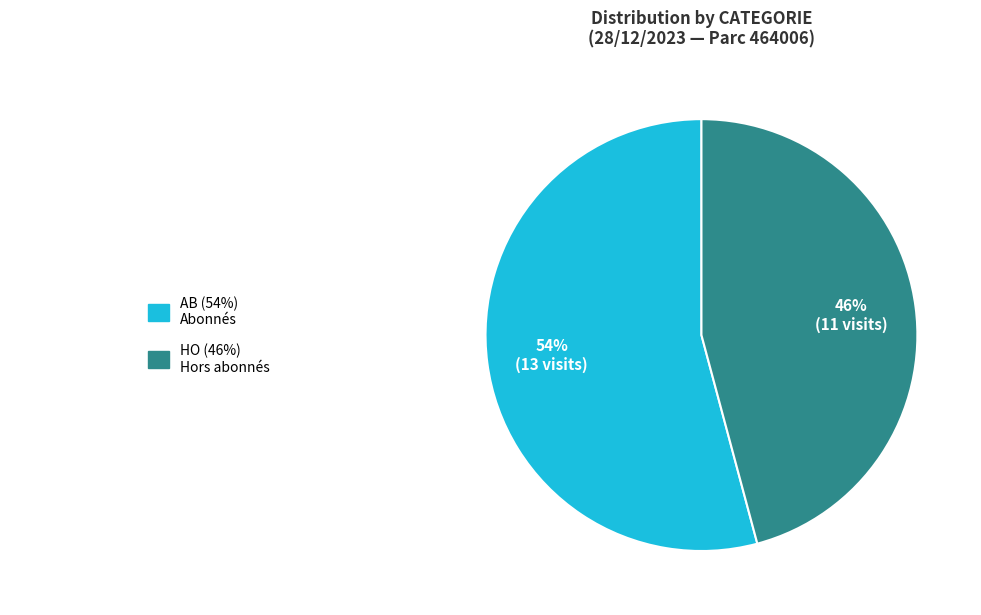

To the nearest percent, what is the difference between the largest and smallest slice percentages?

8%